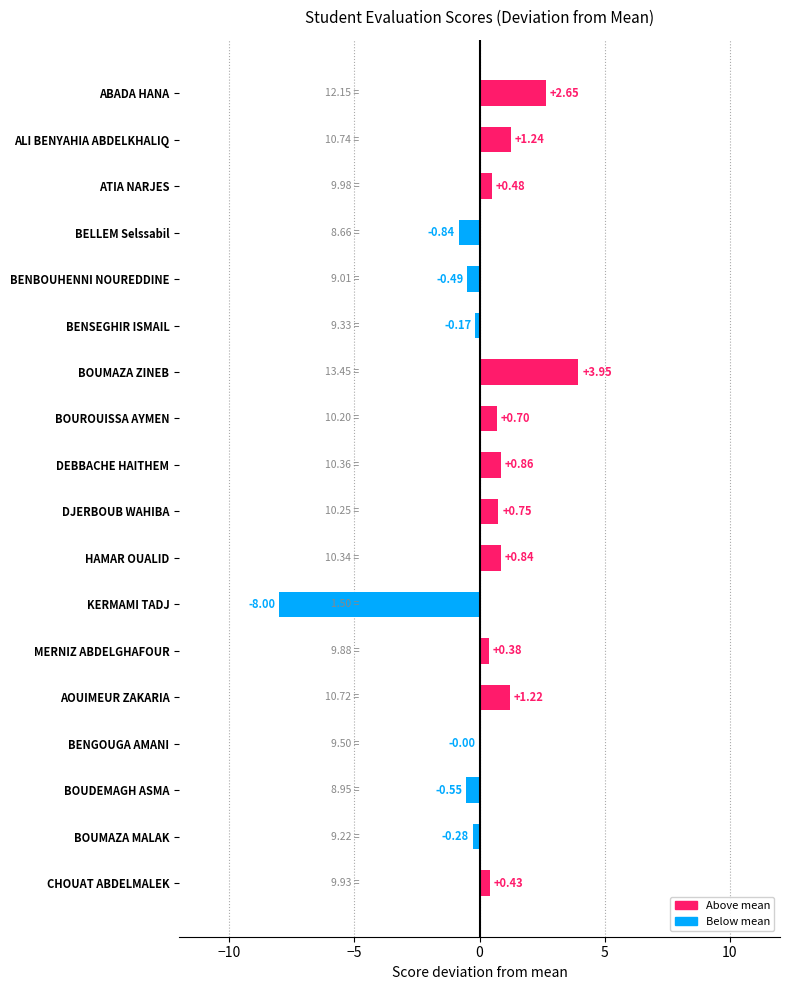

What is the sum of all values?

3.2